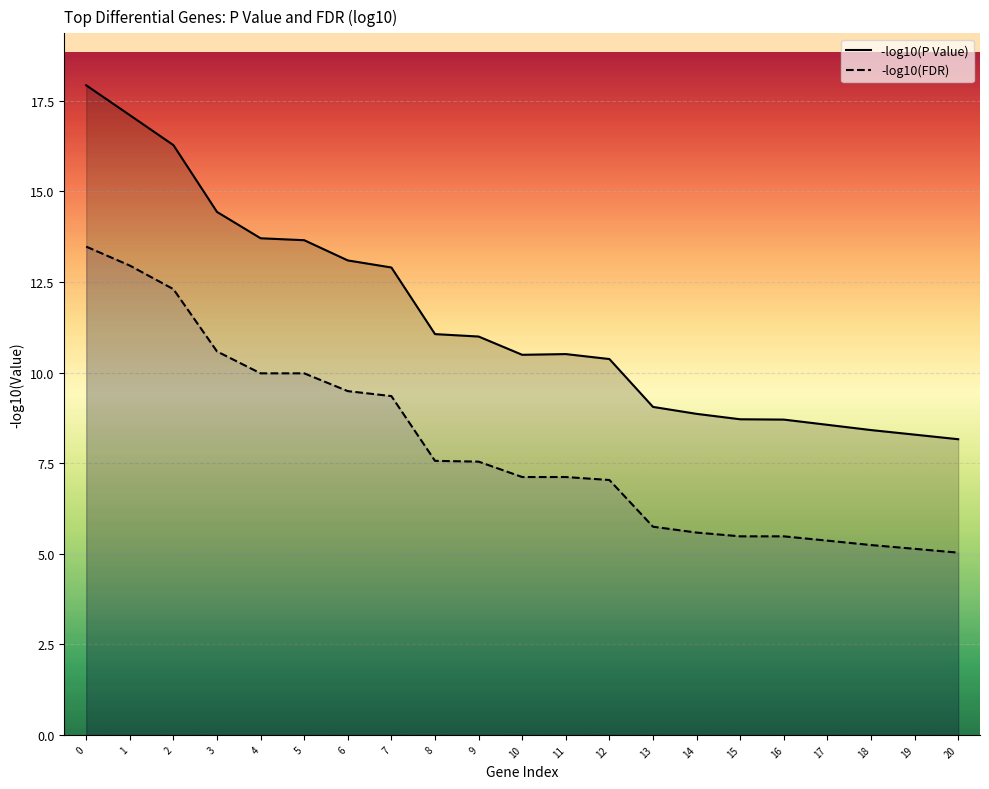

What is the total value across all series at 14?

14.4